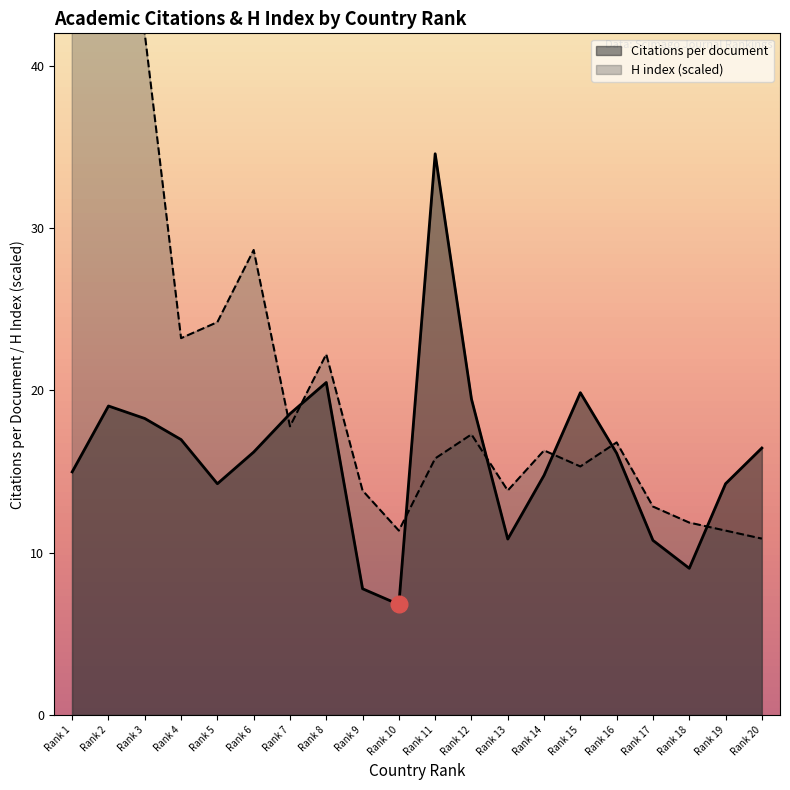

The Citations per document series shows 19.9 at Rank 15. True or false?

True